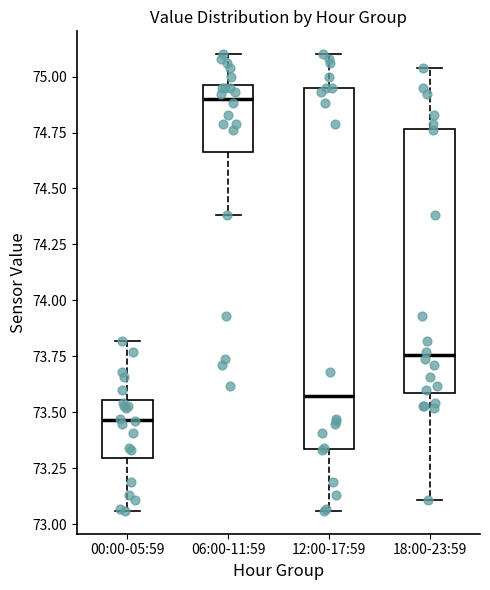

Reading left to right, transcribe this box plot: for each box, give where its median line is, the range the box spans, and where its two whiskers end, as read against the y-axis. The values are not printed on the chart, so give them approximately, as read against the axis.

00:00-05:59: median 73.45, box 73.30 to 73.55, whiskers 73.05 to 73.80
06:00-11:59: median 74.90, box 74.65 to 74.95, whiskers 74.40 to 75.10
12:00-17:59: median 73.60, box 73.35 to 74.95, whiskers 73.05 to 75.10
18:00-23:59: median 73.75, box 73.60 to 74.75, whiskers 73.10 to 75.05